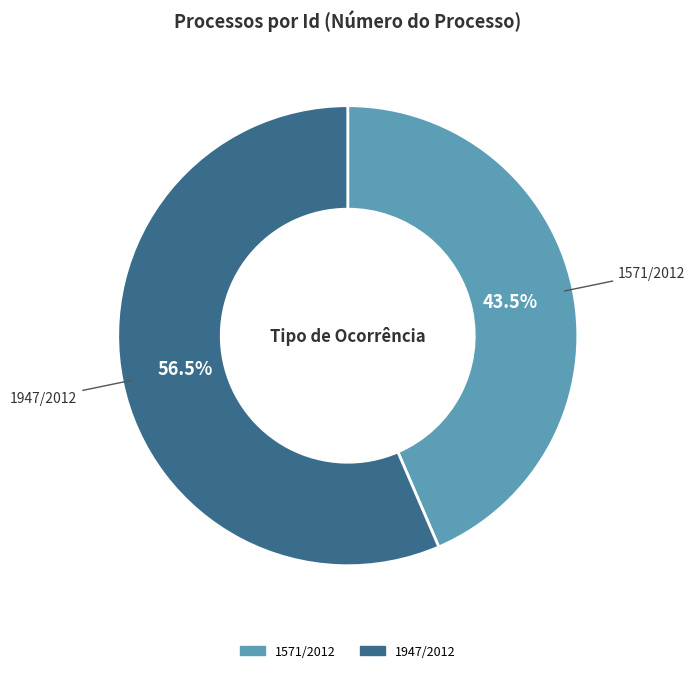

Which category has the smallest portion of the pie?

1571/2012